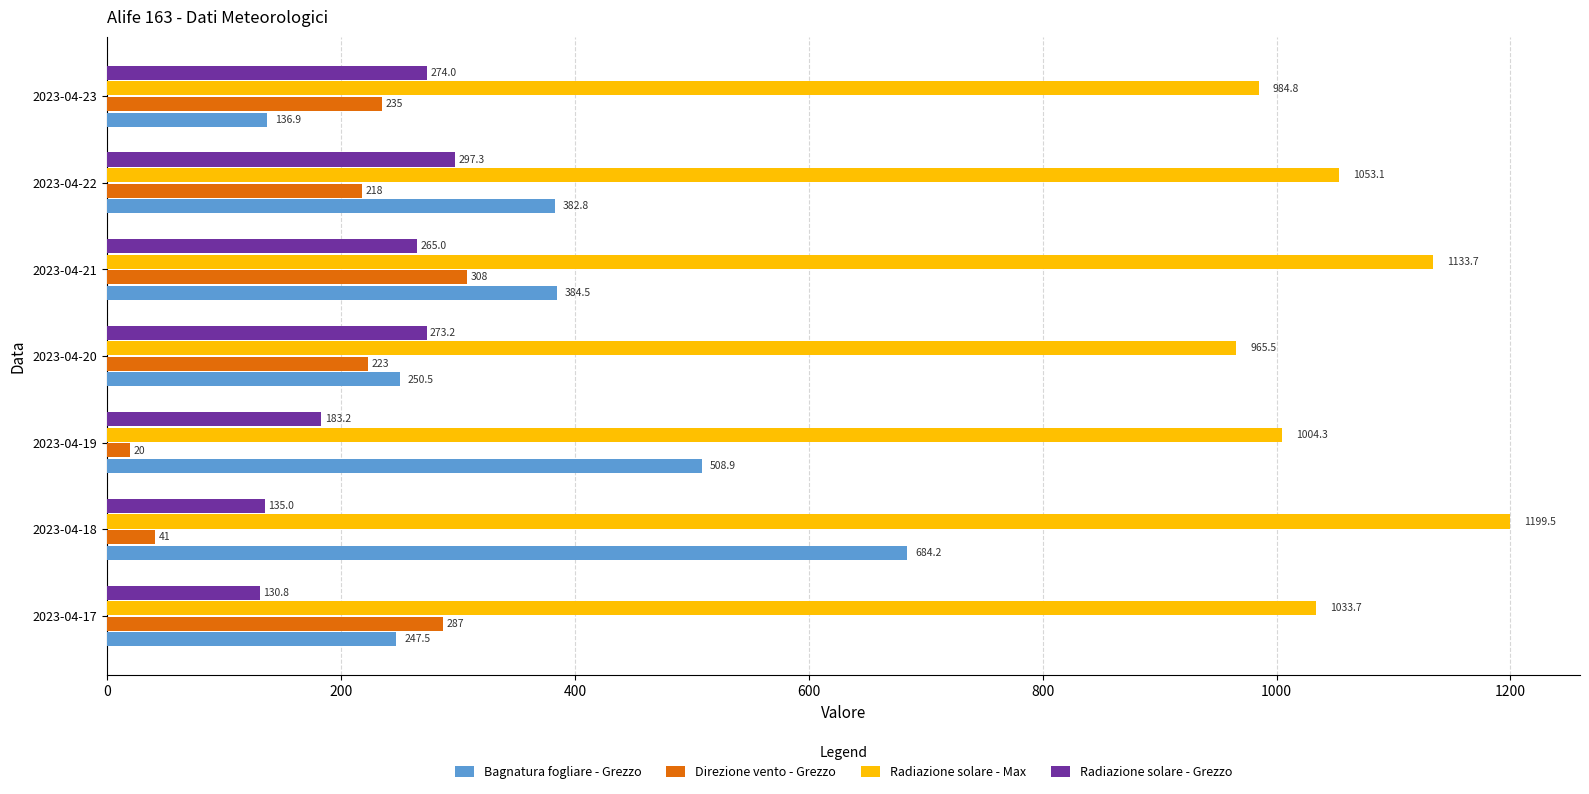

What is the difference between the highest and lowest values at 2023-04-21?

868.7